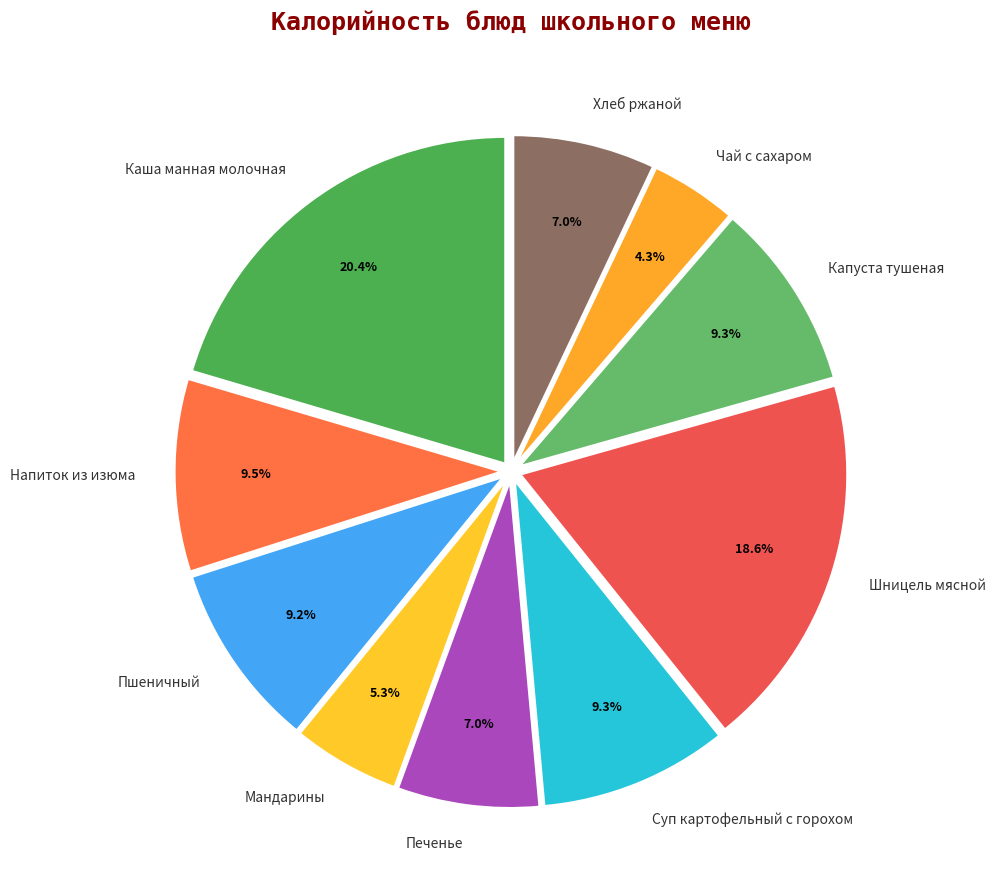

What is the total percentage of Суп картофельный с горохом and Капуста тушеная?

18.6%